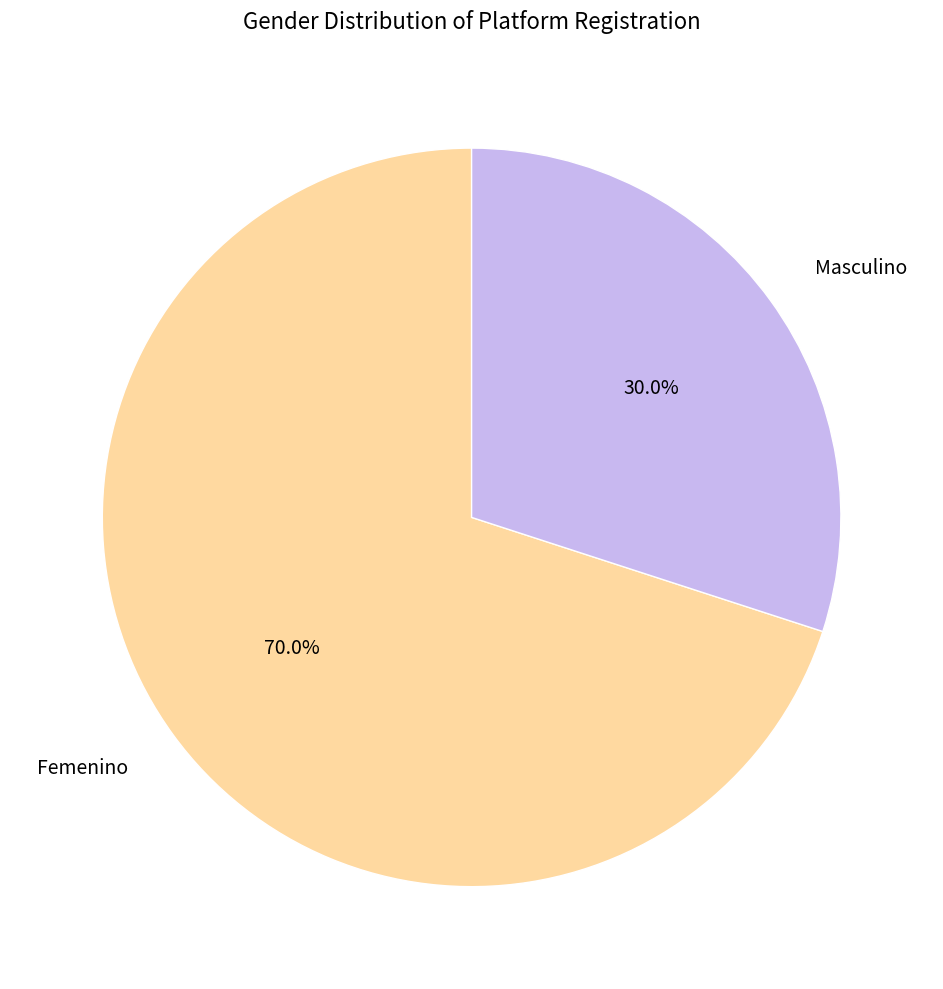

Rank the categories by value from lowest to highest.

Masculino, Femenino